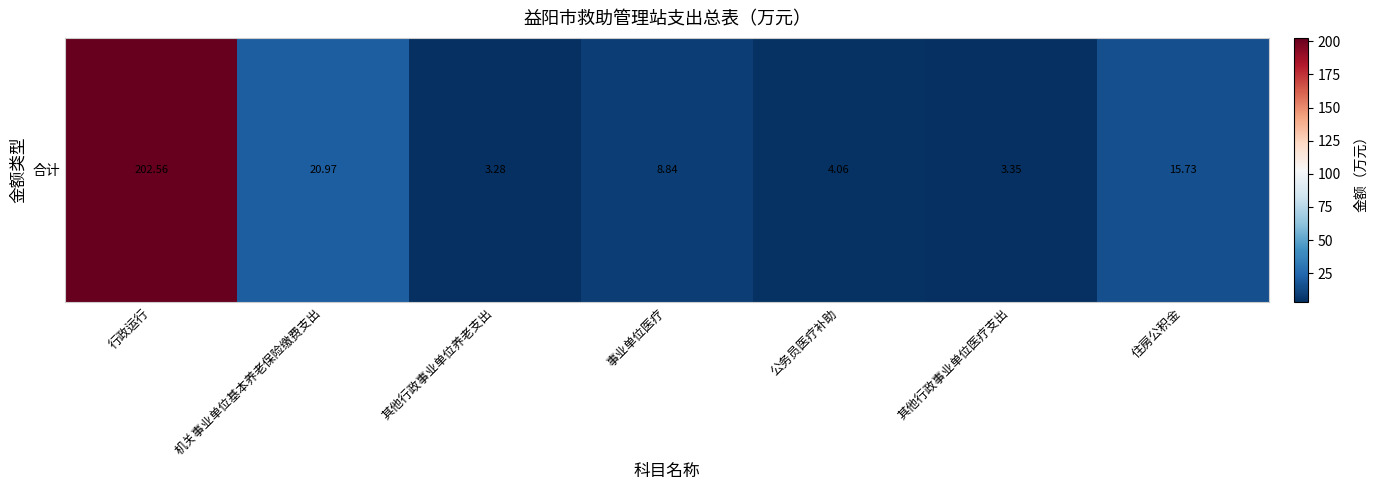

Reading left to right, extract all data points from this chart.

行政运行=202.6	机关事业单位基本养老保险缴费支出=21.0	其他行政事业单位养老支出=3.3	事业单位医疗=8.8	公务员医疗补助=4.1	其他行政事业单位医疗支出=3.3	住房公积金=15.7